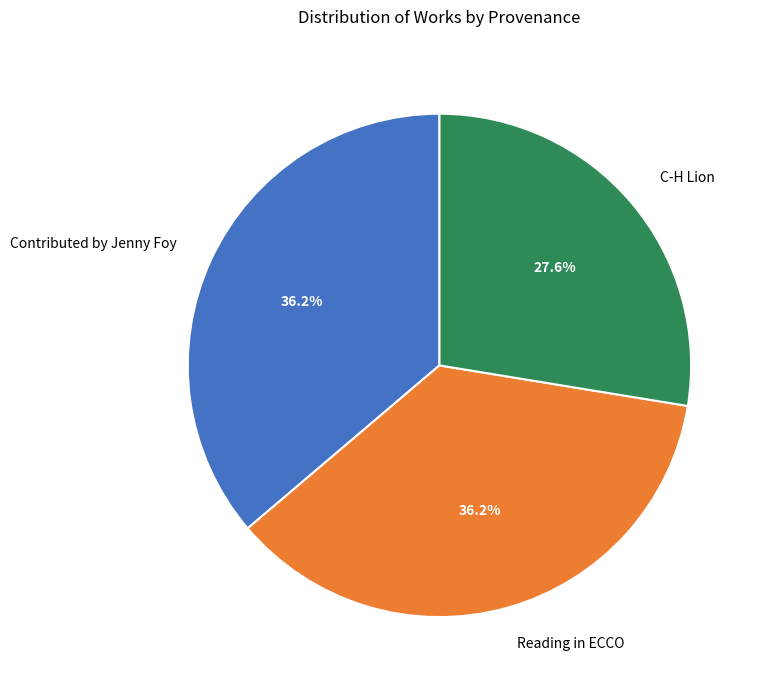

To the nearest percent, what is the combined percentage of Contributed by Jenny Foy and C-H Lion?

64%